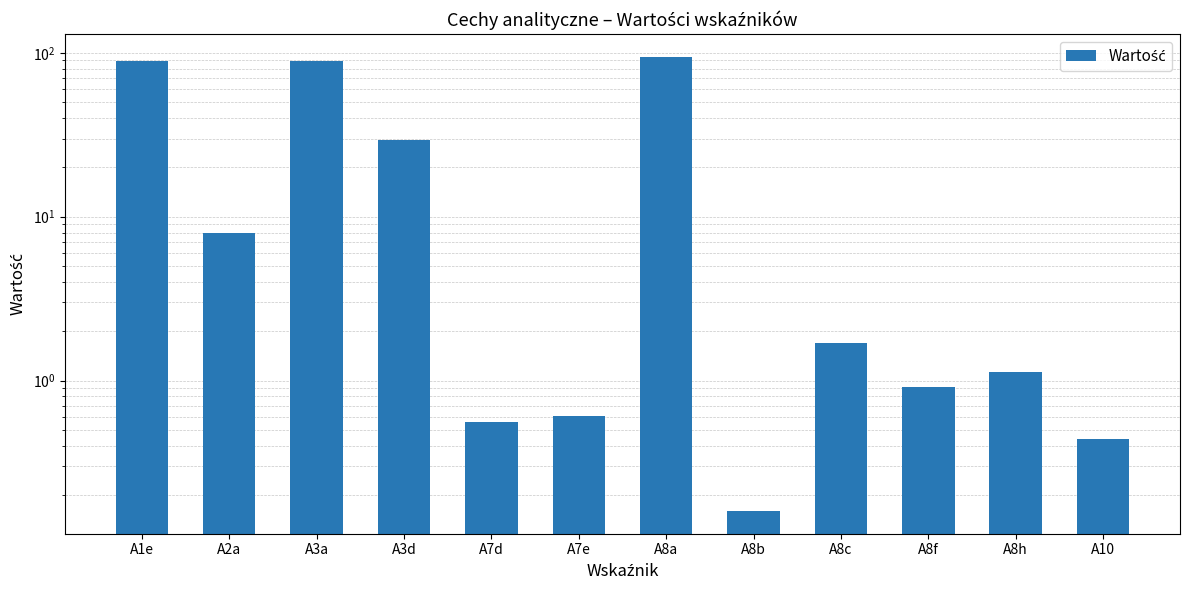

Does the chart contain any negative values?

No